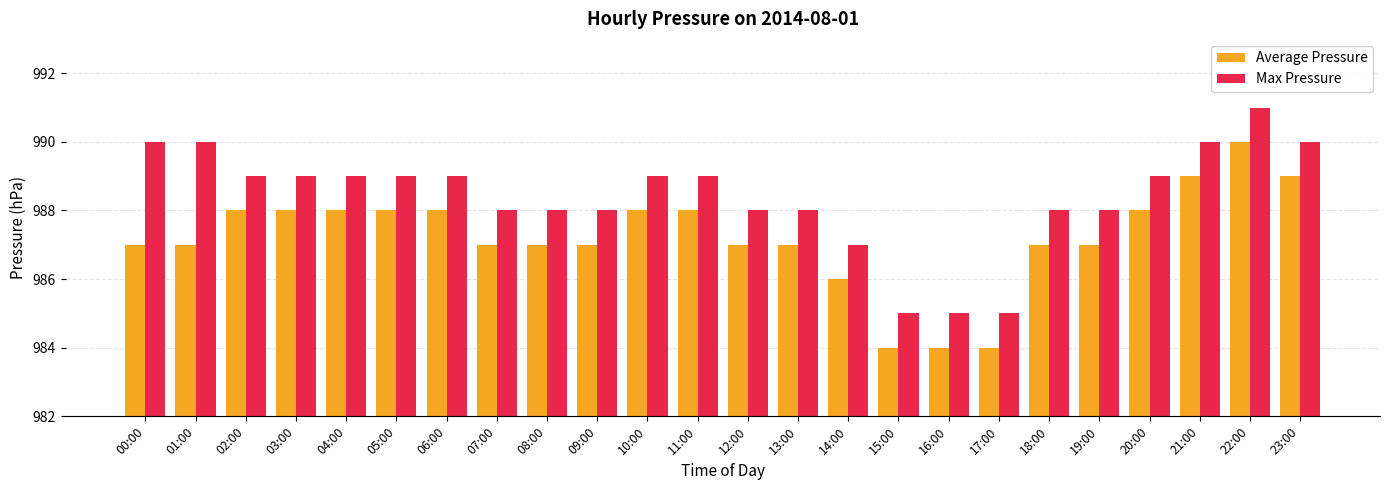

Count the Average Pressure values in the range 987 to 988.

17